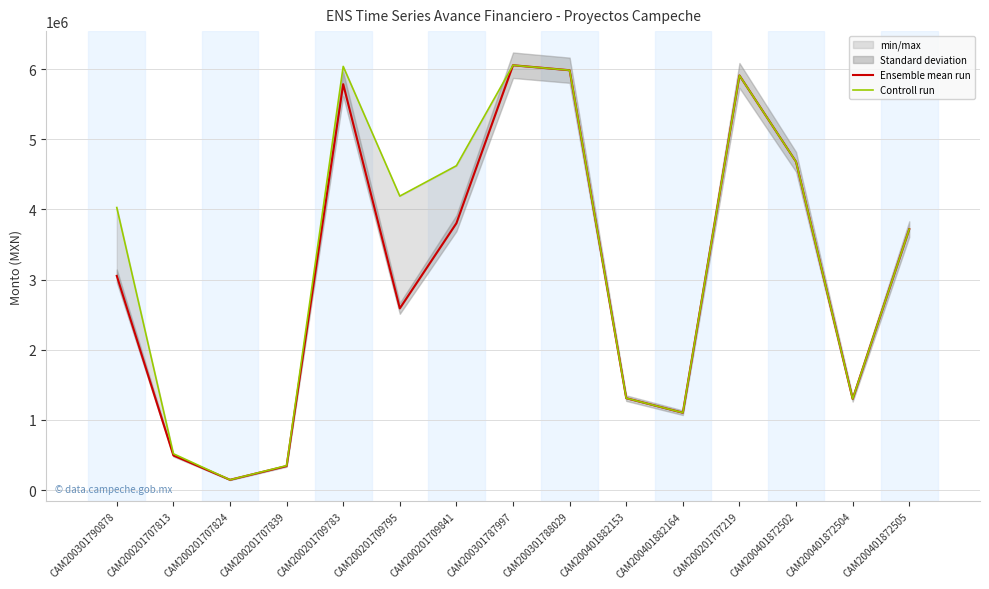

What is the label of the 1st point from the right?

CAM200401872505